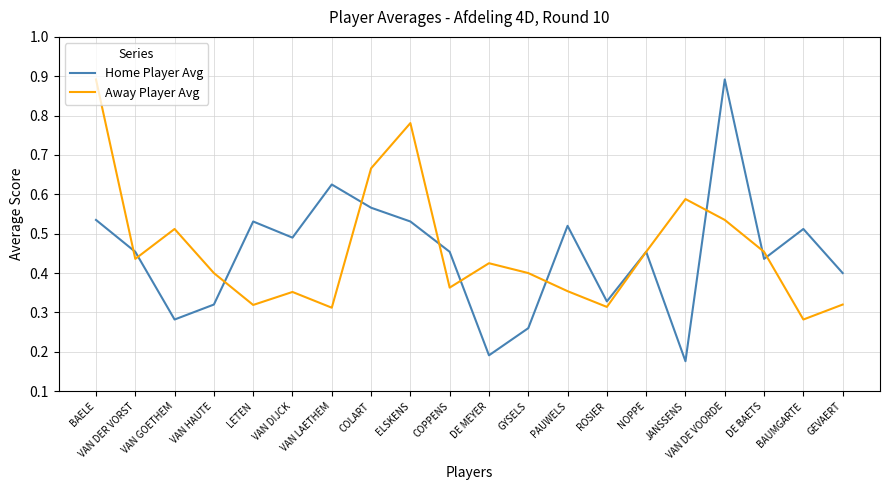

Which series has the largest total across all categories?

Away Player Avg